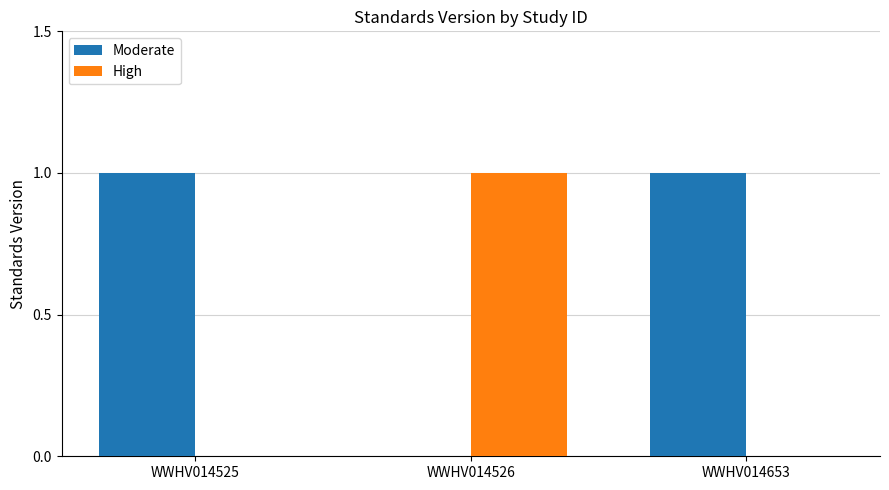

Is the value of High at WWHV014525 greater than the value of Moderate at WWHV014525?

No